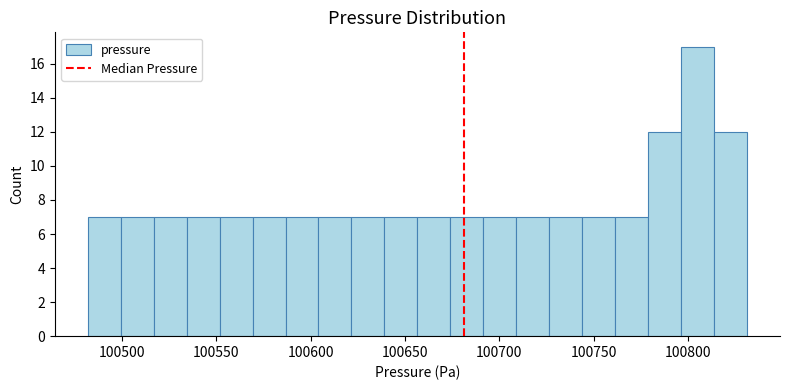

Read against the x-axis, roughly where is the centre of the tallest bar?

100805